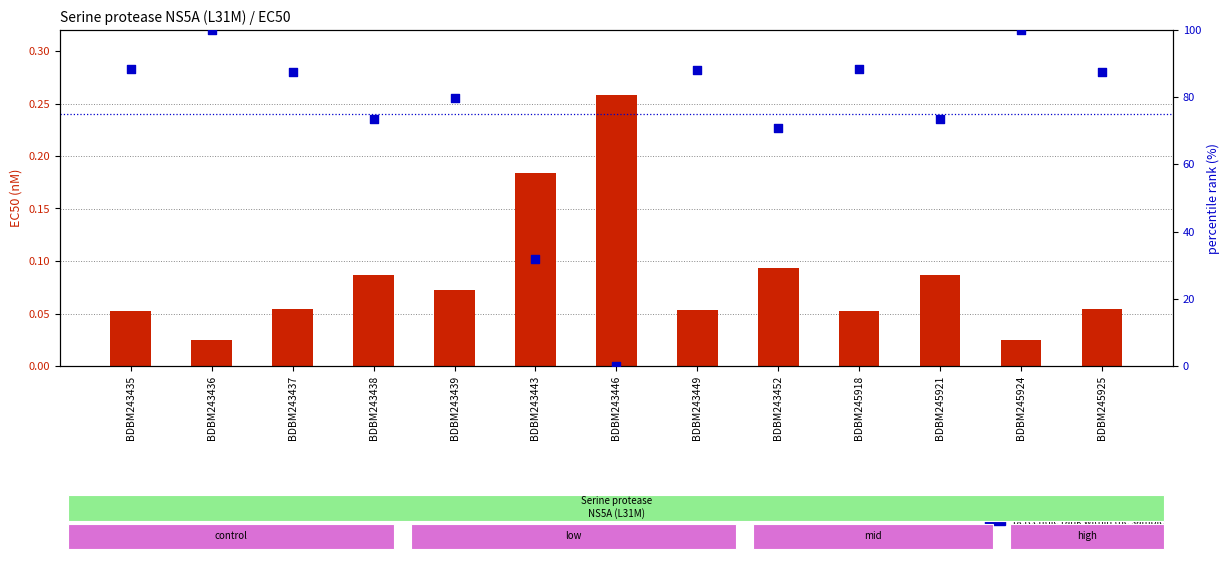

At how many categories does at least one series exceed 12?

12